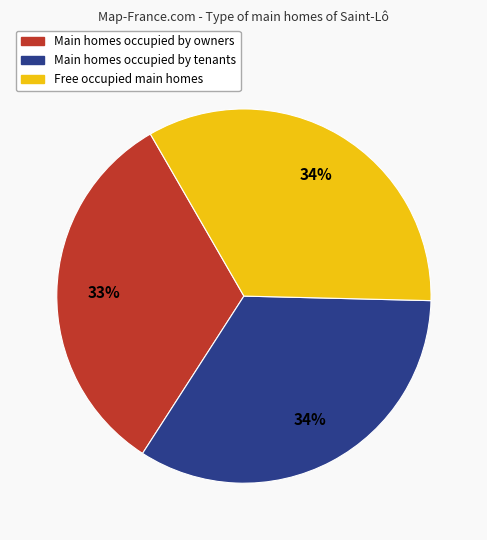

Does any single category account for the majority?

No